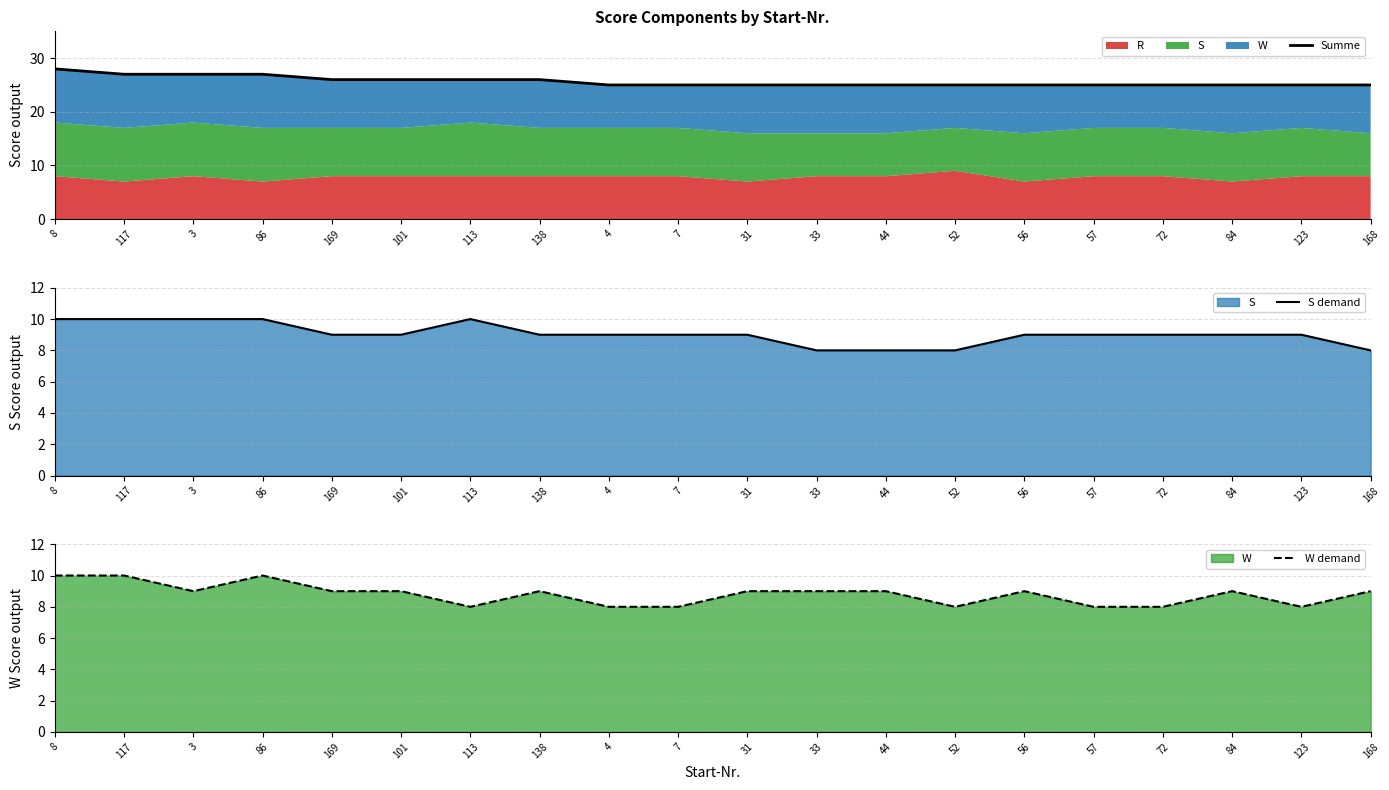

What is the approximate value of W demand at 44?

9